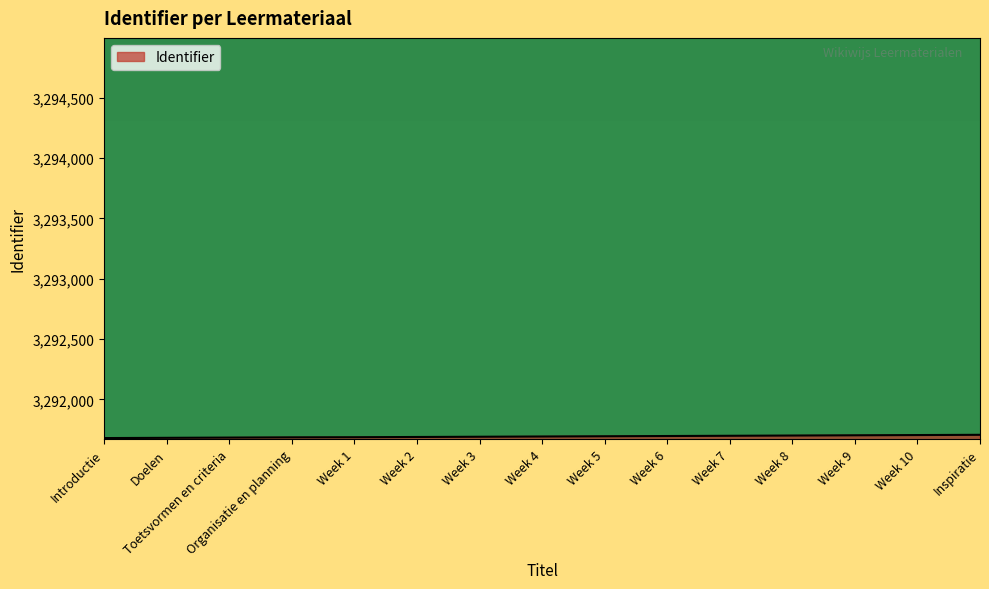

What is the smallest value displayed?

3291679